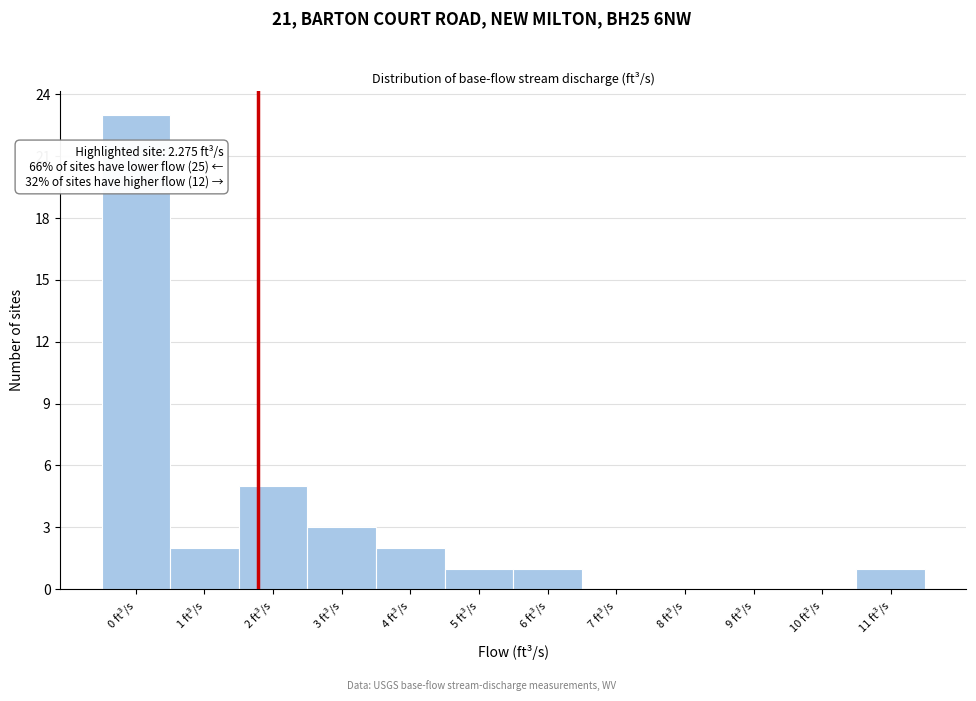

Reading right to left, transcribe all the data shown in this chart.

11 ft³/s=1	10 ft³/s=0	9 ft³/s=0	8 ft³/s=0	7 ft³/s=0	6 ft³/s=1	5 ft³/s=1	4 ft³/s=2	3 ft³/s=3	2 ft³/s=5	1 ft³/s=2	0 ft³/s=23